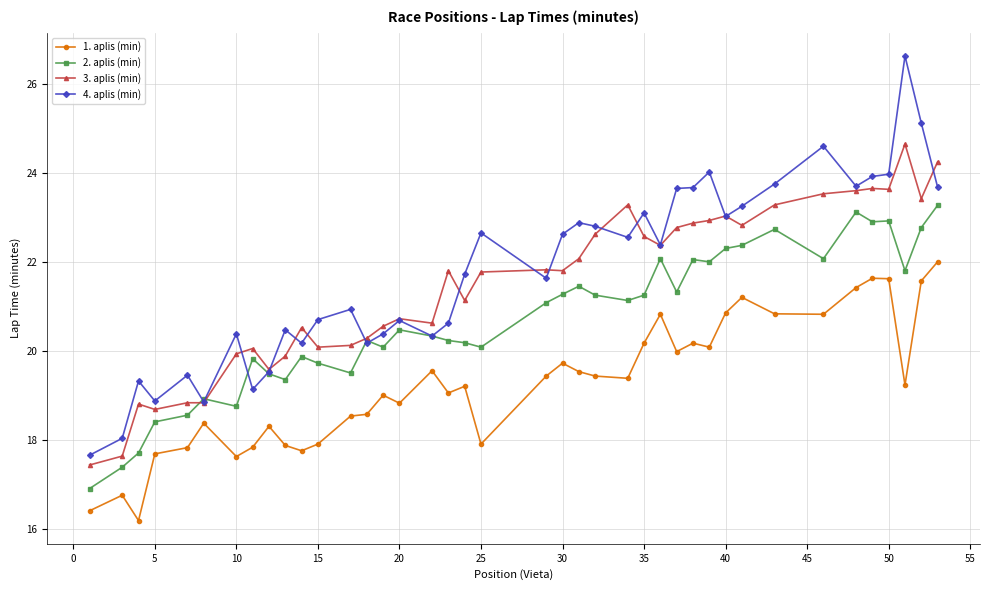

True or false: 1. aplis (min) and 2. aplis (min) cross at least once.

False